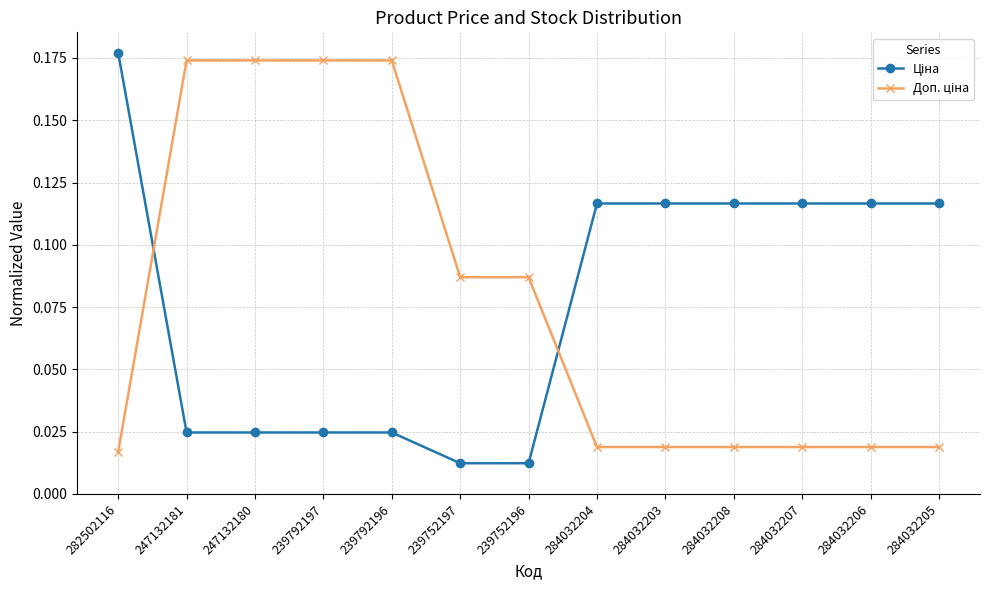

At how many categories does at least one series exceed 0?

13